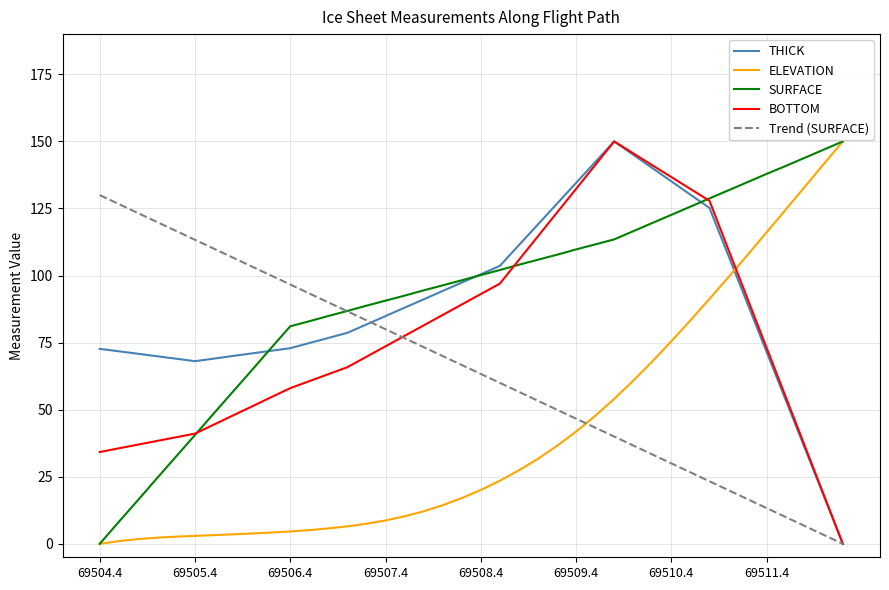

How many times do Trend (SURFACE) and SURFACE cross each other?

1